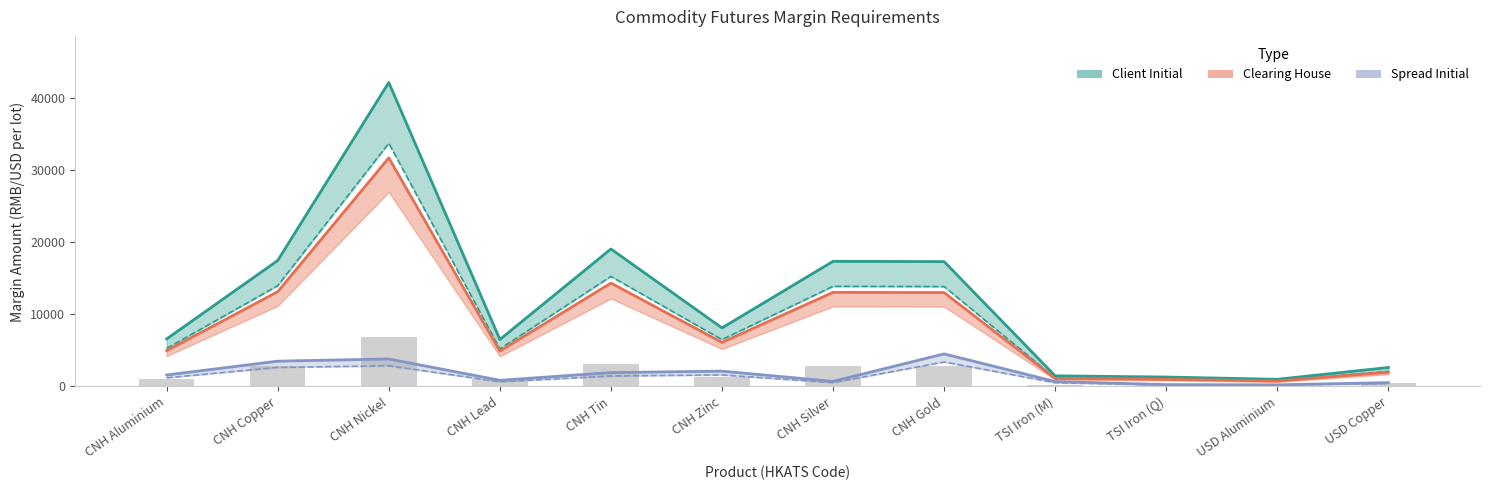

How many data points in Client Initial are above 8113?

5